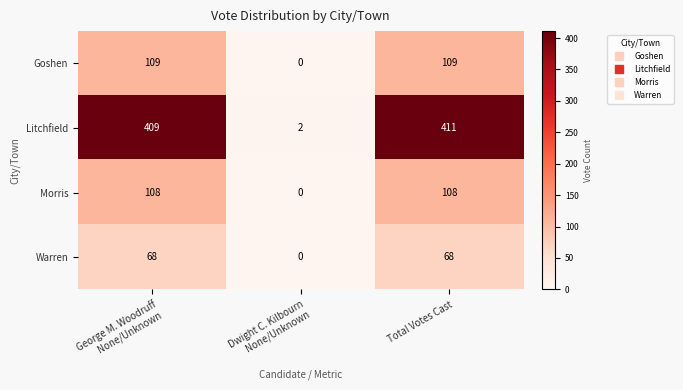

Read the Warren value at Total Votes Cast.

68